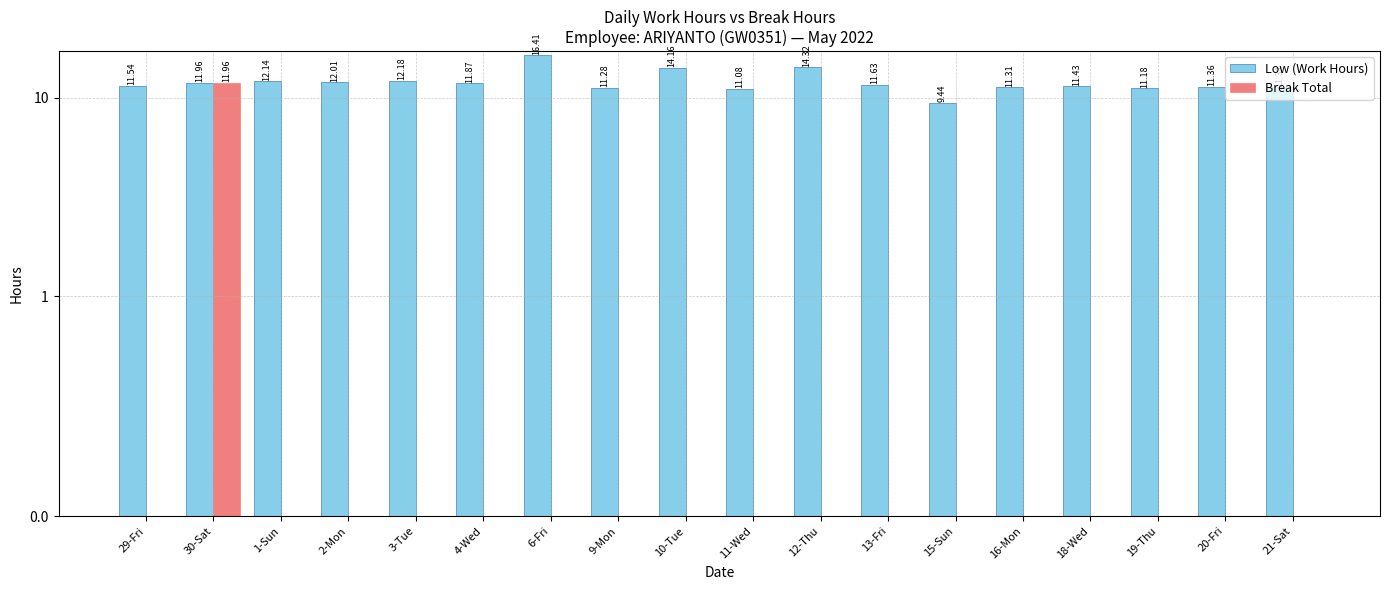

At how many categories does at least one series exceed 2?

18